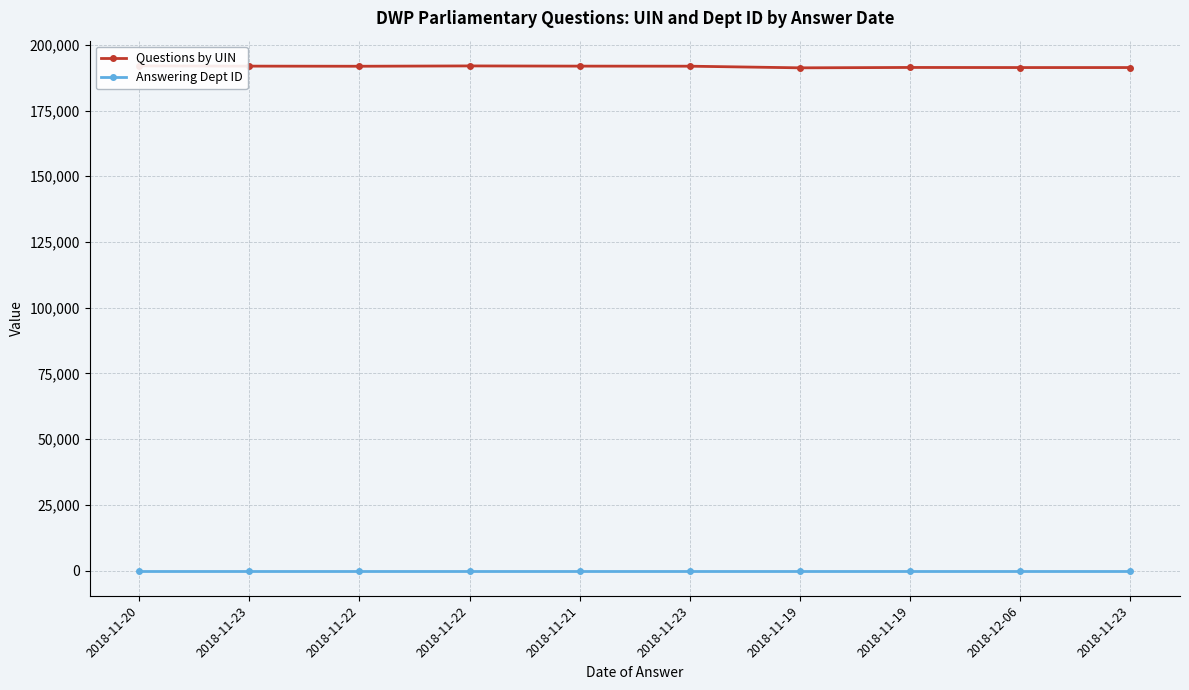

What is the value of the Answering Dept ID point at the 6th from the left?

29